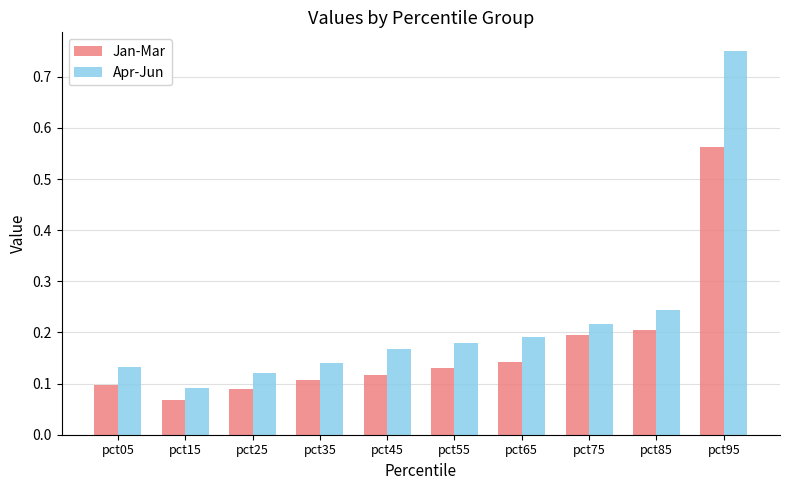

Rank the series by their maximum value, from lowest to highest.

Jan-Mar, Apr-Jun